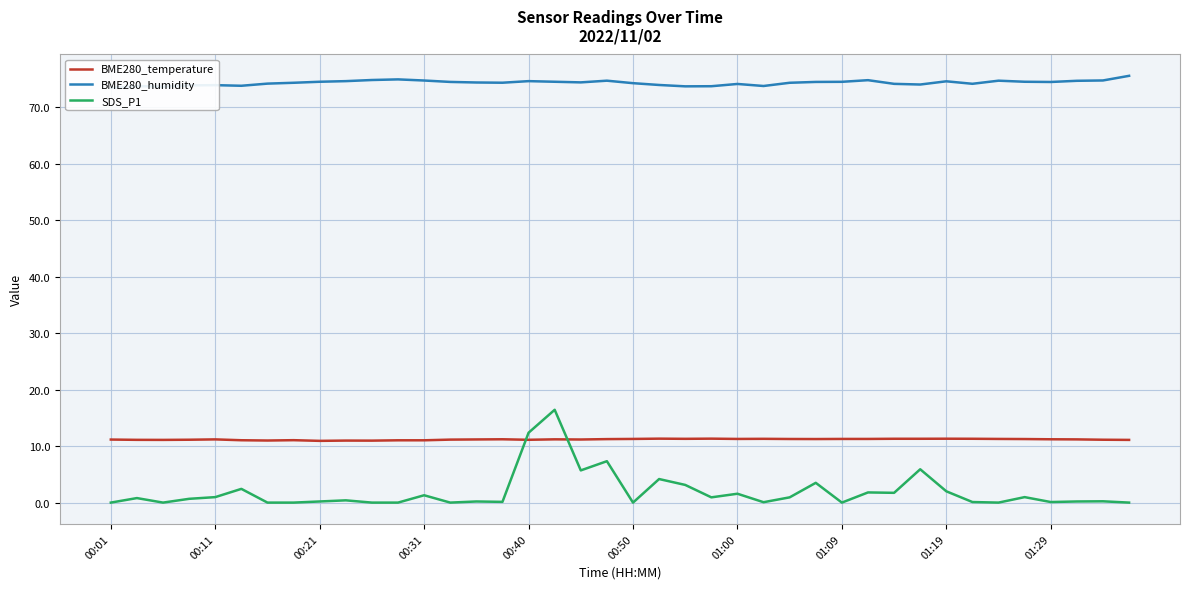

After their last crossing, which series has the higher values: SDS_P1 or BME280_temperature?

BME280_temperature